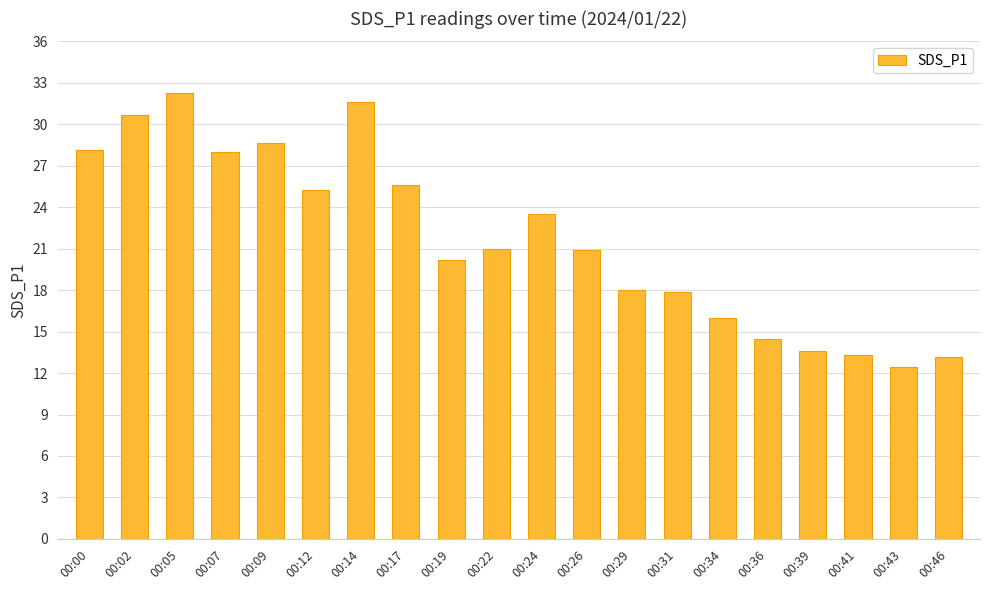

Between 00:29 and 00:12, which is larger?

00:12